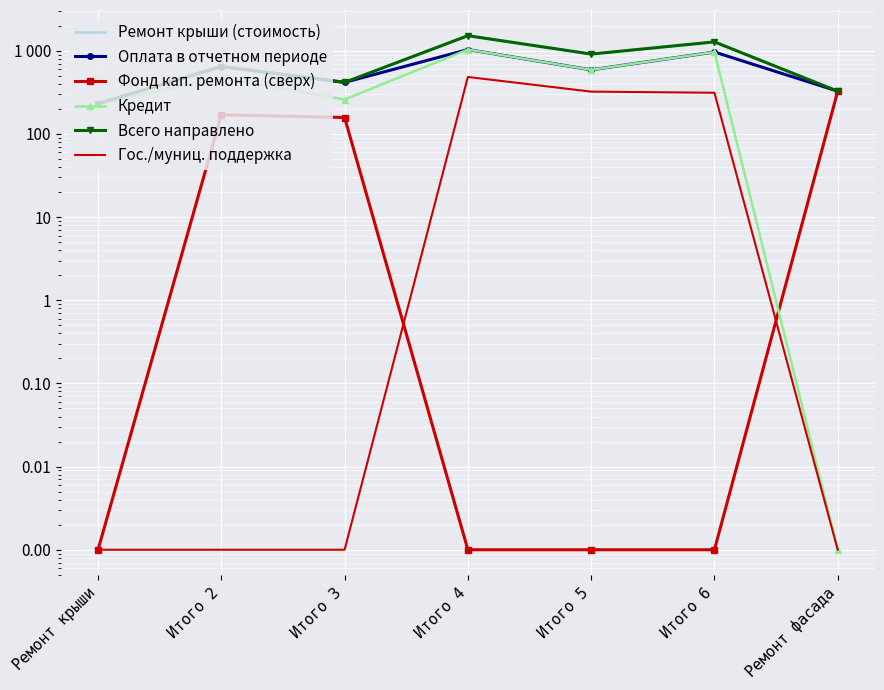

Which series has the largest total across all categories?

Всего направлено